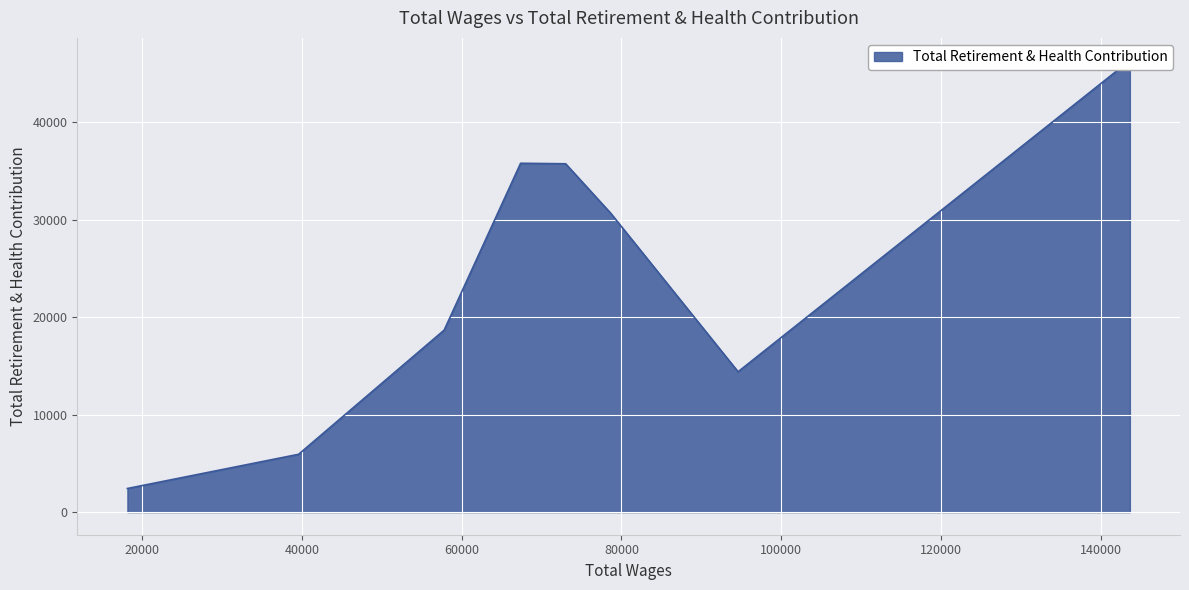

The value at 57798.0 is 18679. True or false?

True